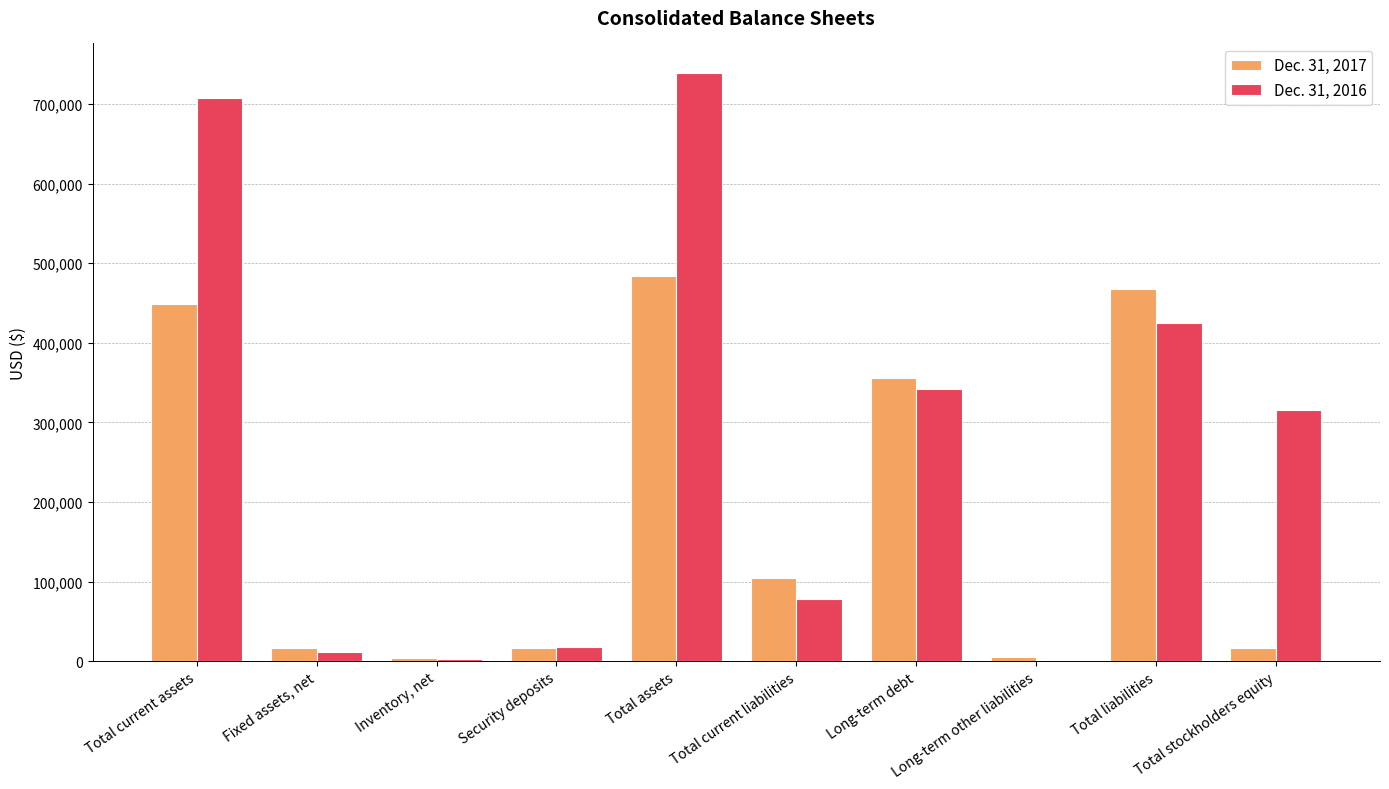

What are all the series names shown in the legend?

Dec. 31, 2017, Dec. 31, 2016